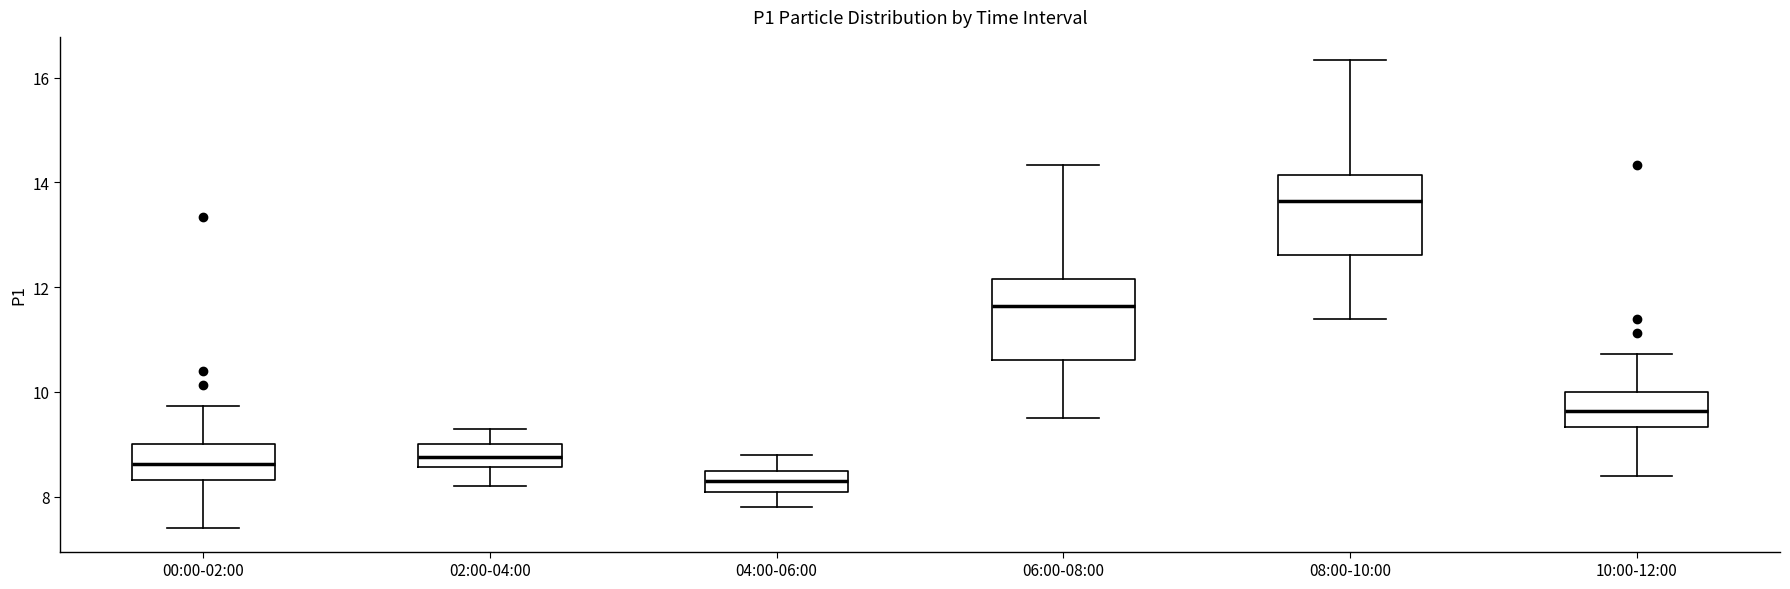

Reading left to right, read every box against the y-axis: the position of its median line, the range the box covers, and the ends of its whiskers. The values are not printed on the chart, so give them approximately, as read against the axis.

00:00-02:00: median 8.6, box 8.4 to 9.0, whiskers 7.4 to 9.8
02:00-04:00: median 8.8, box 8.6 to 9.0, whiskers 8.2 to 9.4
04:00-06:00: median 8.4, box 8.2 to 8.6, whiskers 7.8 to 8.8
06:00-08:00: median 11.6, box 10.6 to 12.2, whiskers 9.6 to 14.4
08:00-10:00: median 13.6, box 12.6 to 14.2, whiskers 11.4 to 16.4
10:00-12:00: median 9.6, box 9.4 to 10.0, whiskers 8.4 to 10.8